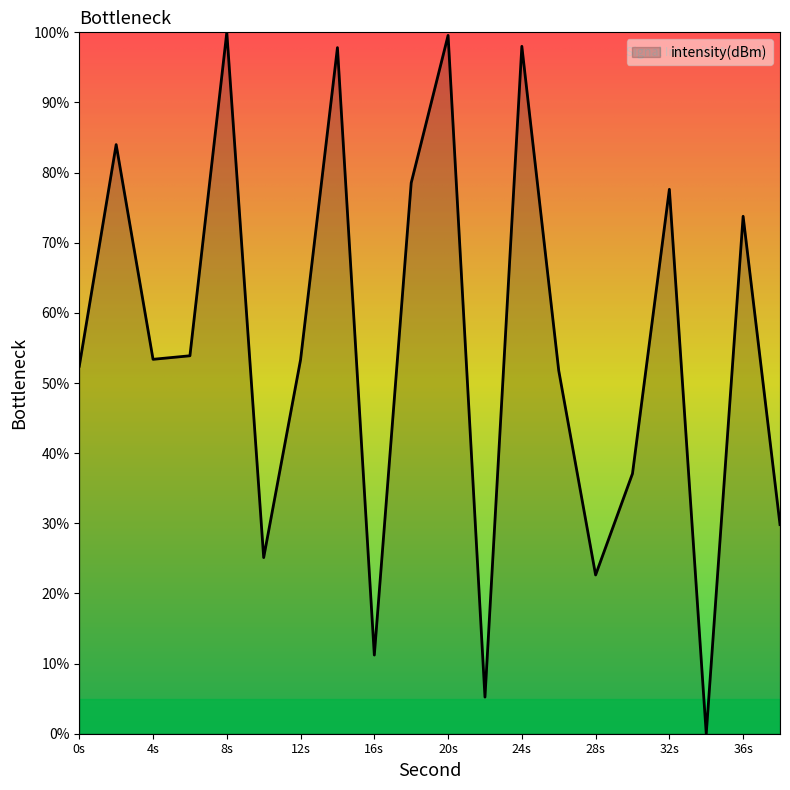

What is the difference between the maximum and minimum values?

100.0